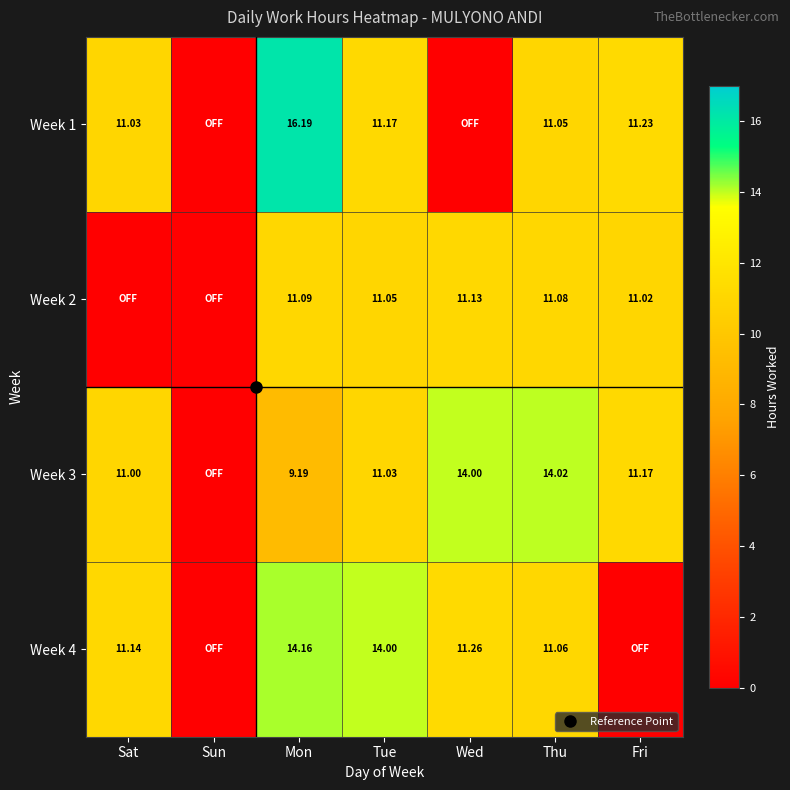

What is the sum of all Week 1 values?

60.7